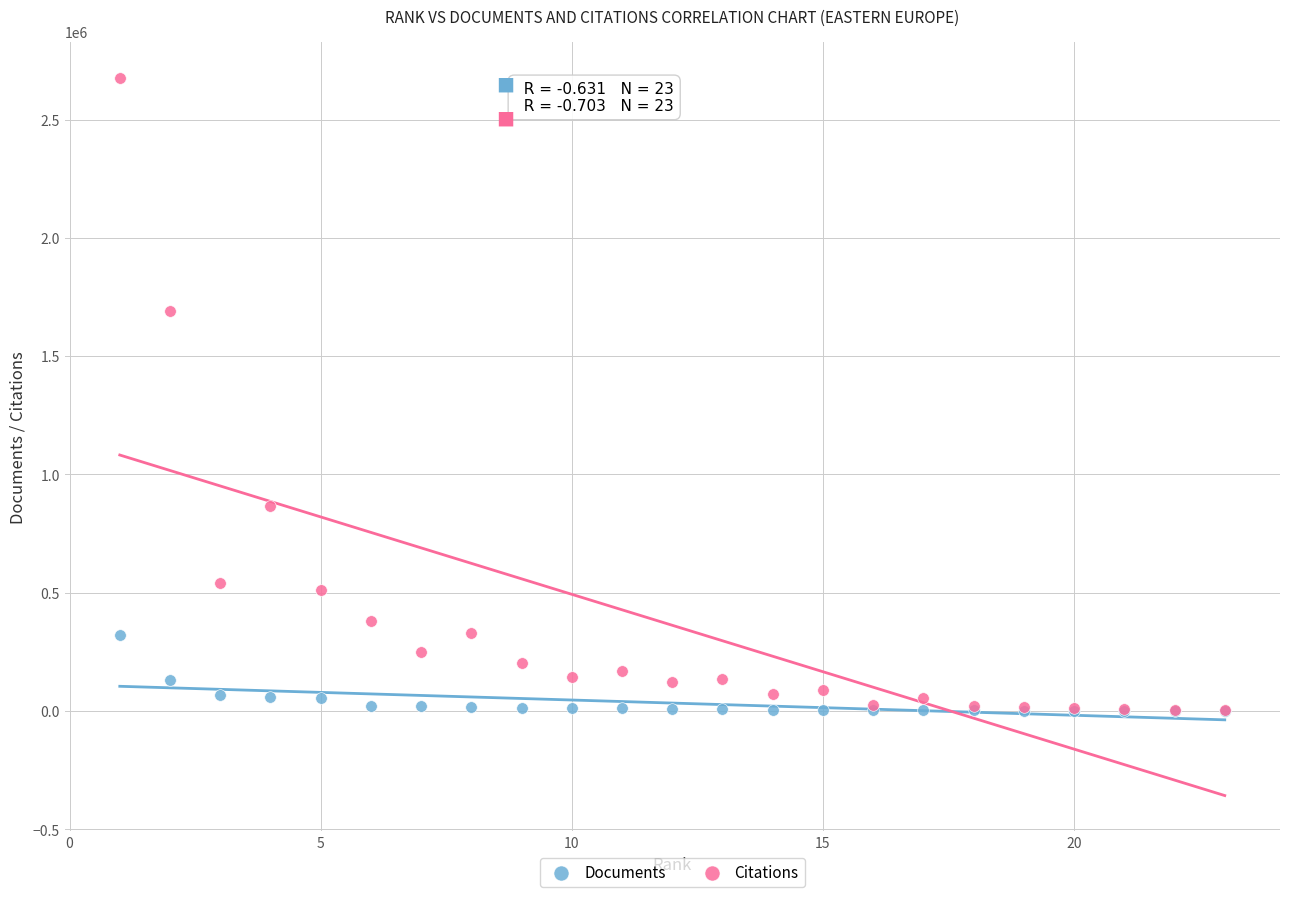

Which series reaches the maximum Y coordinate?

Citations